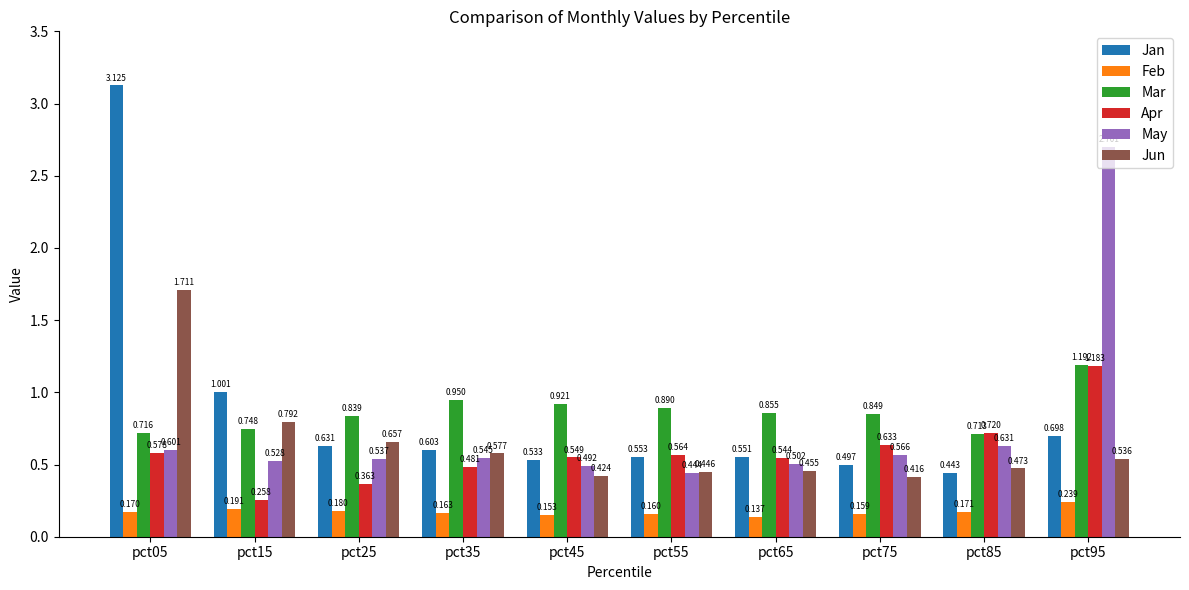

Is the value of Mar at pct05 greater than the value of Apr at pct65?

Yes